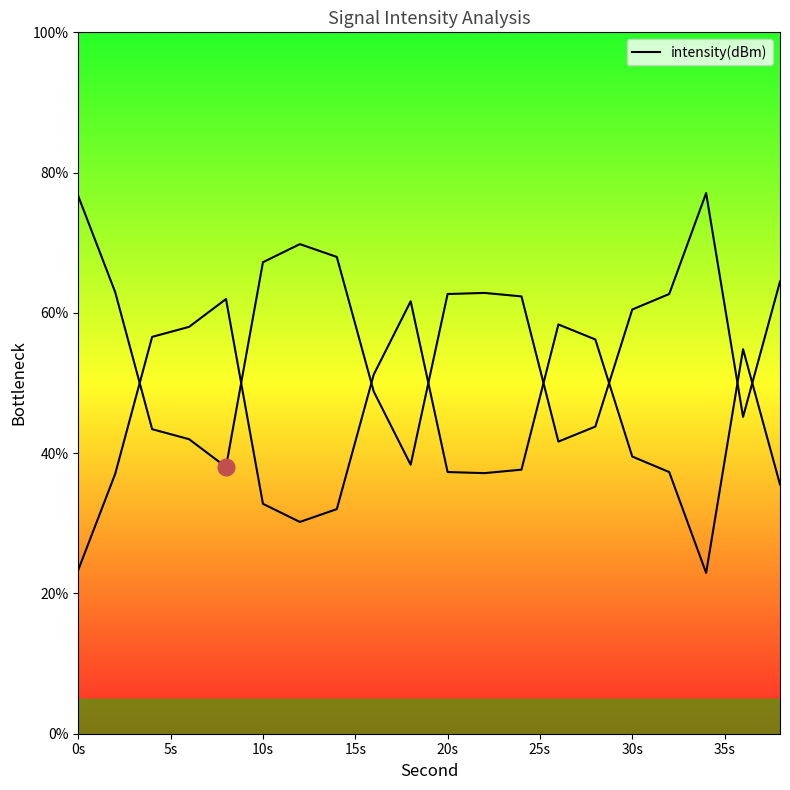

True or false: the data has more than 1 interior local peaks.

True